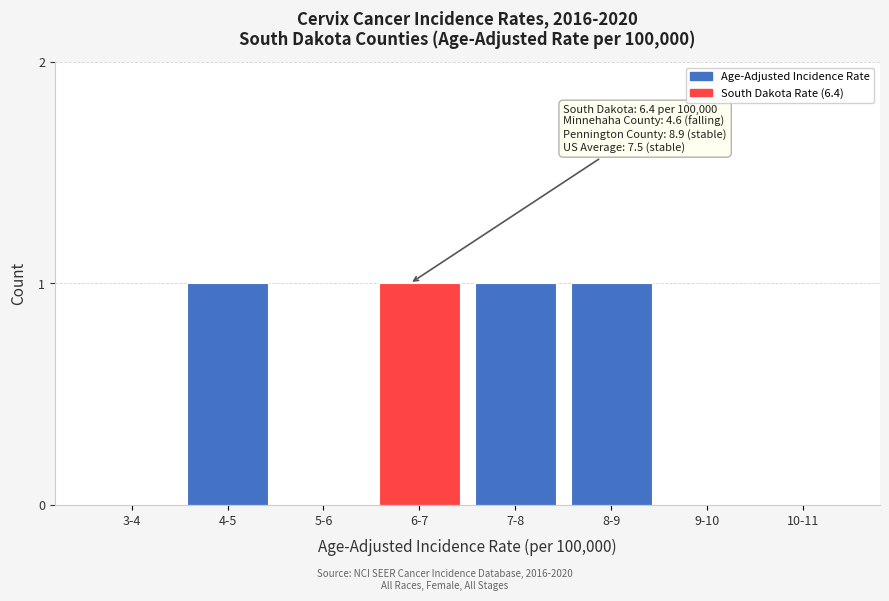

Reading left to right, extract all data points from this chart.

3-4=0	4-5=1	5-6=0	6-7=1	7-8=1	8-9=1	9-10=0	10-11=0